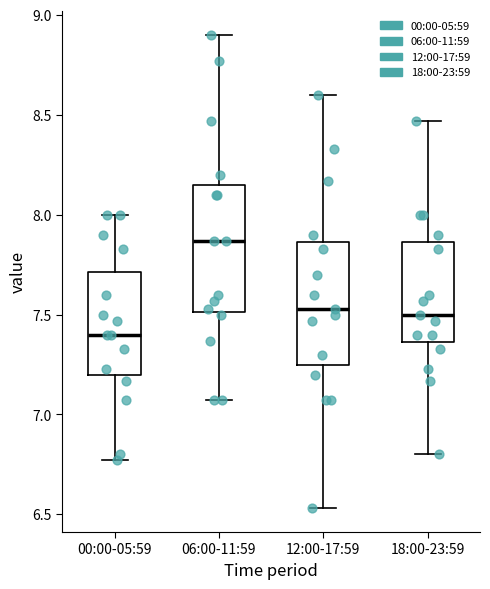

Where is the upper edge of the box for 06:00-11:59 on the y-axis? The values are not printed on the chart, so give them approximately, as read against the axis.

8.15